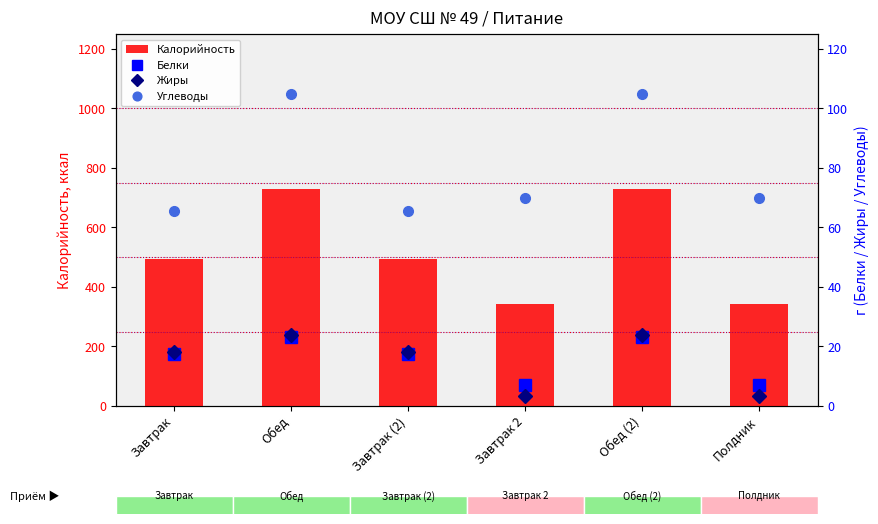

At which label does Углеводы first exceed 69?

Обед